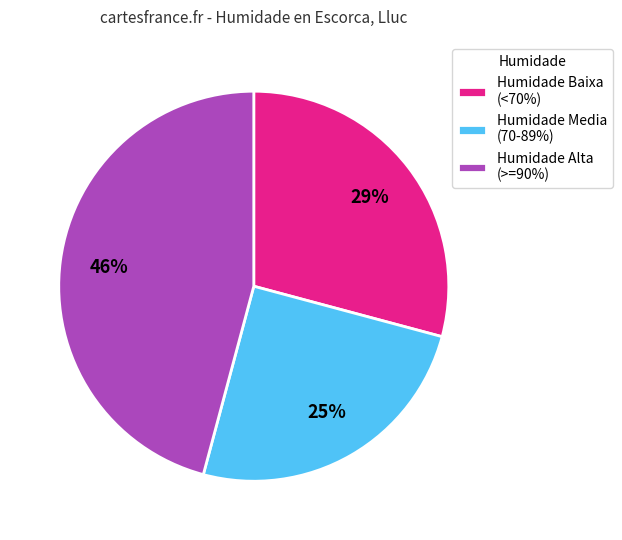

Approximately how many times larger is the value at Humidade Media (70-89%) compared to Humidade Baixa (<70%)?

0.9